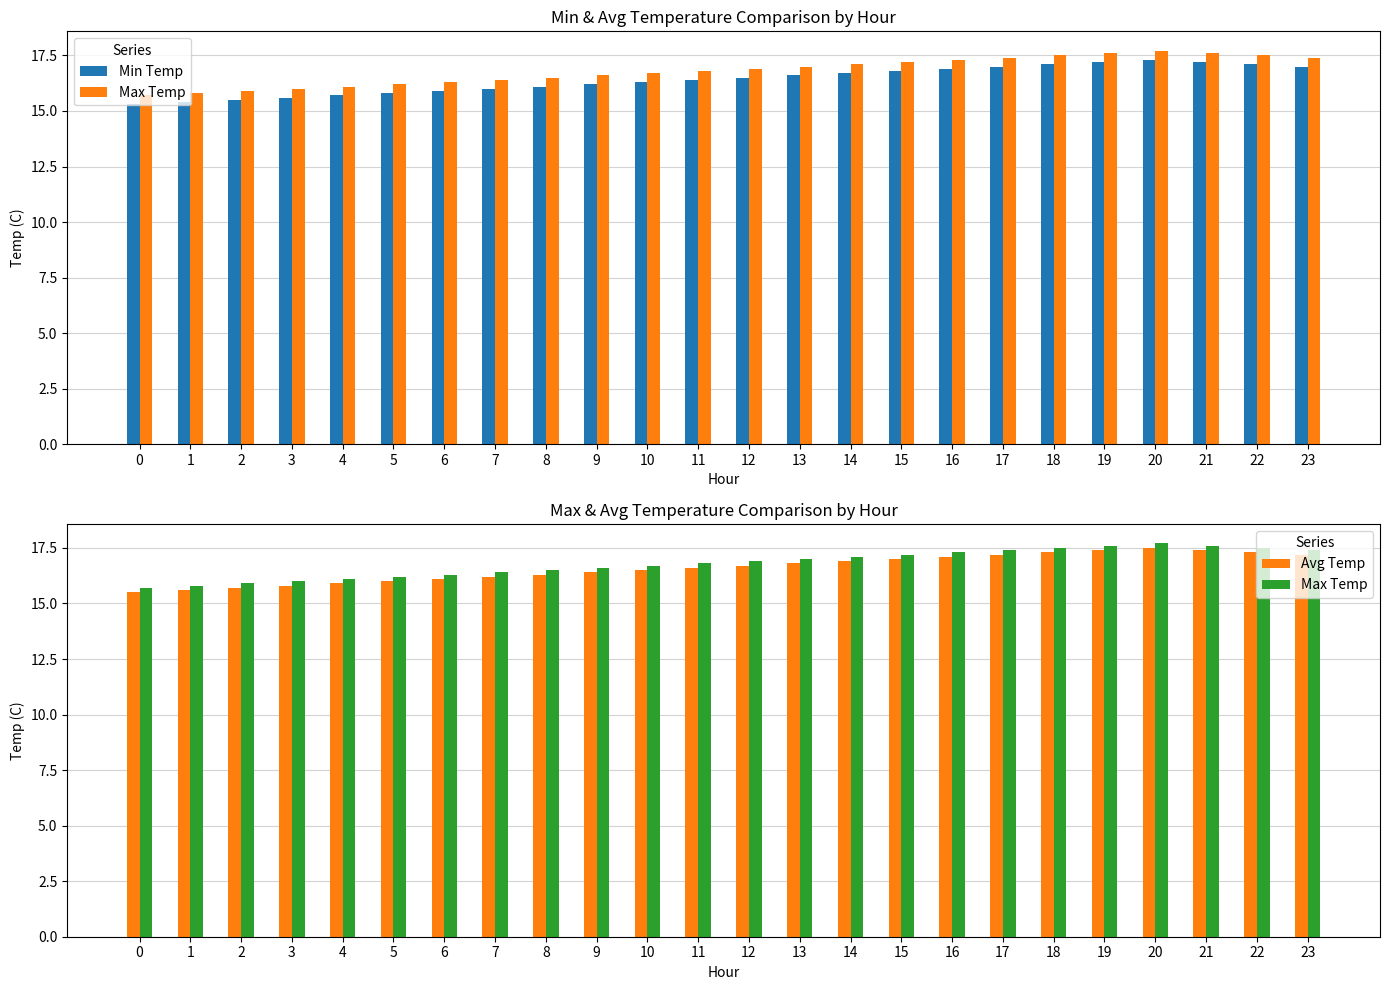

What is the maximum value shown in the chart?

17.7